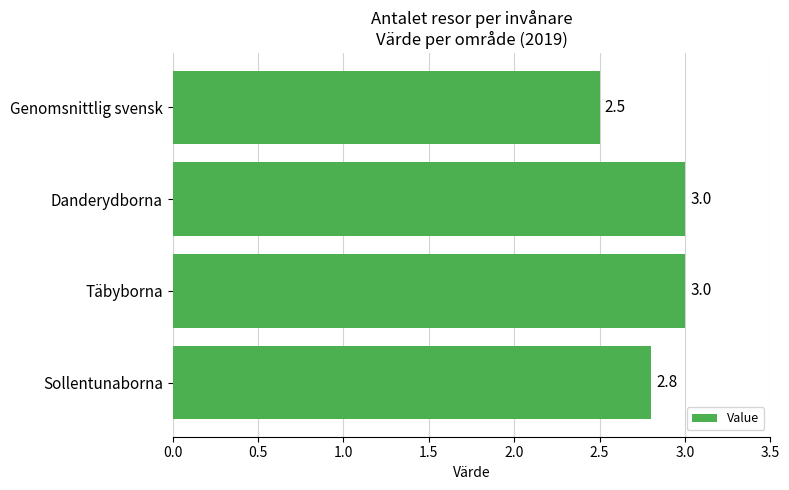

What is the difference between the values at Genomsnittlig svensk and Sollentunaborna?

0.3